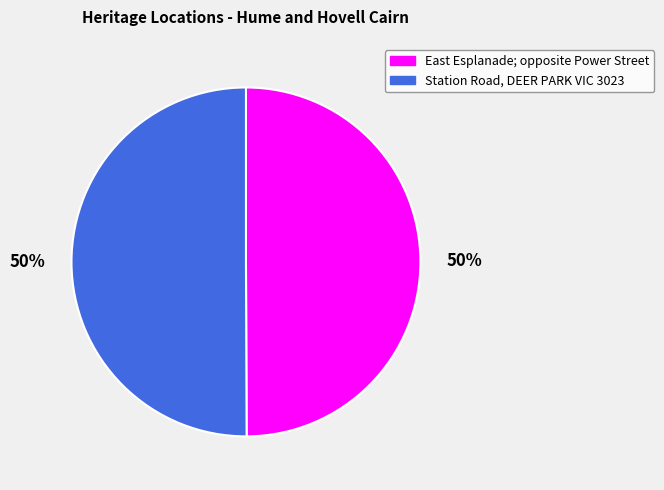

Count the number of slices in the pie.

2